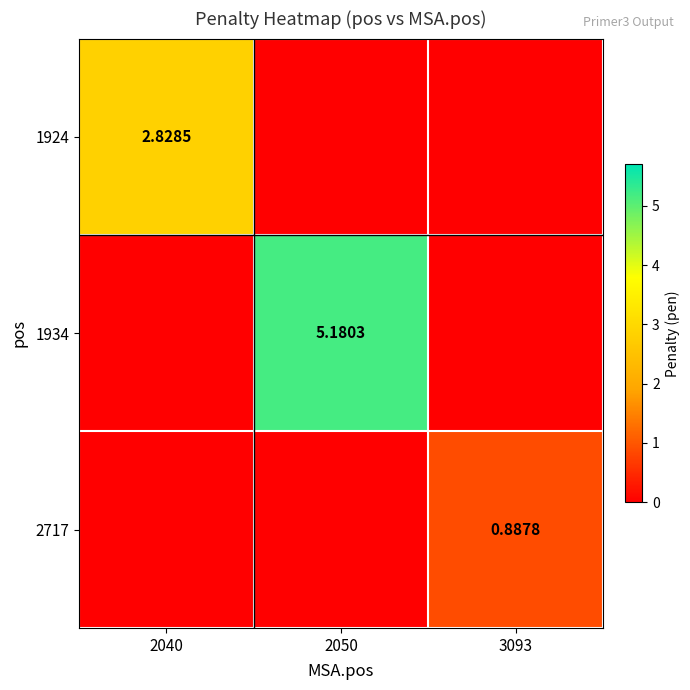

Which series has the largest range (max minus min)?

1934